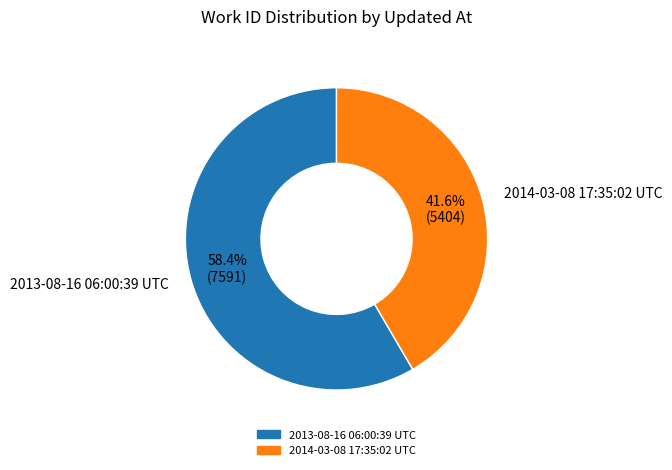

To the nearest percent, what is the combined percentage of 2013-08-16 06:00:39 UTC and 2014-03-08 17:35:02 UTC?

100%